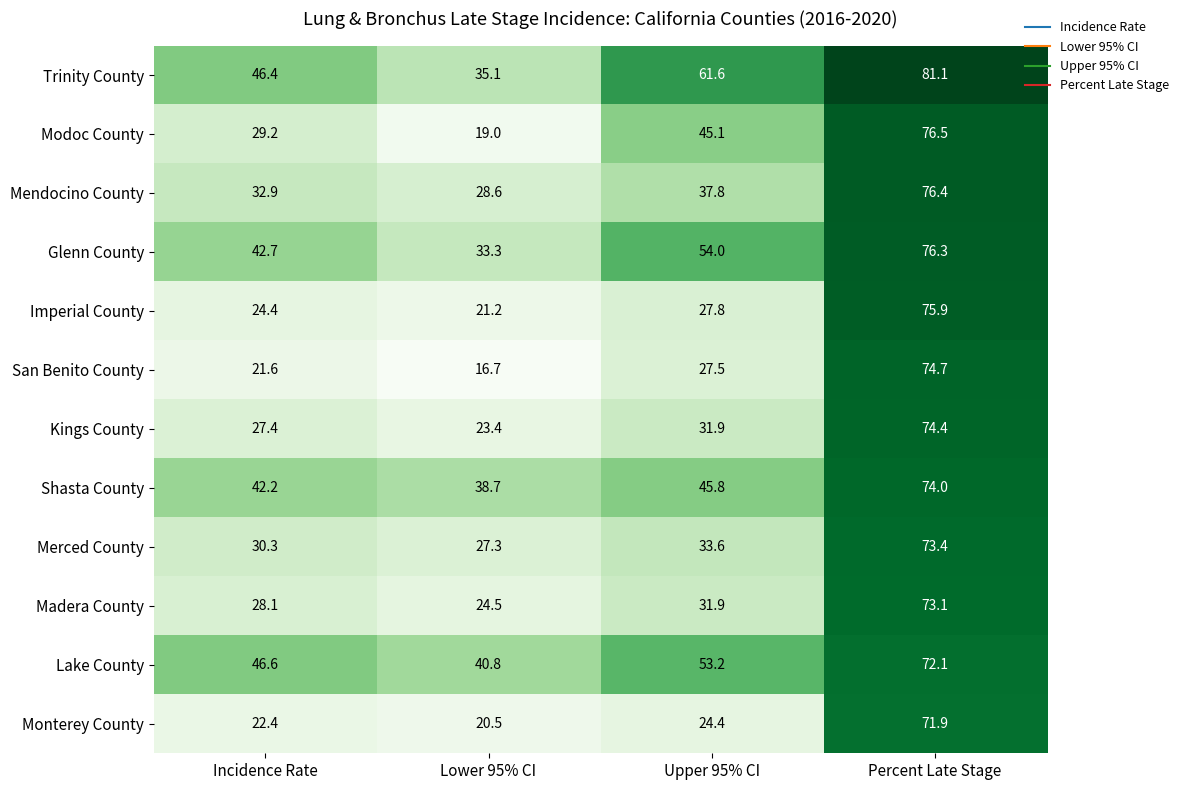

What is the difference between the maximum and minimum values in the Glenn County series?

43.0